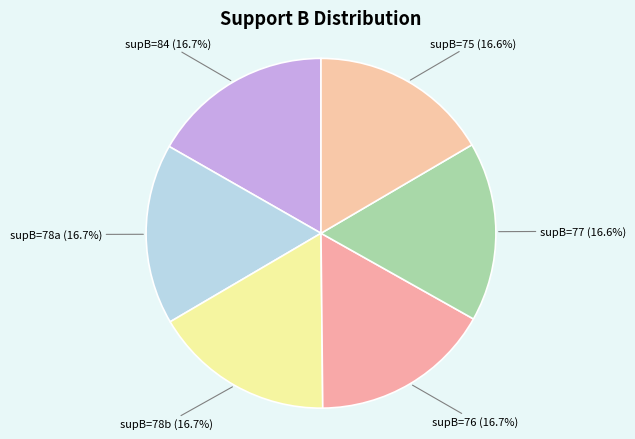

How much of the chart is everything except supB=76?

83.3%